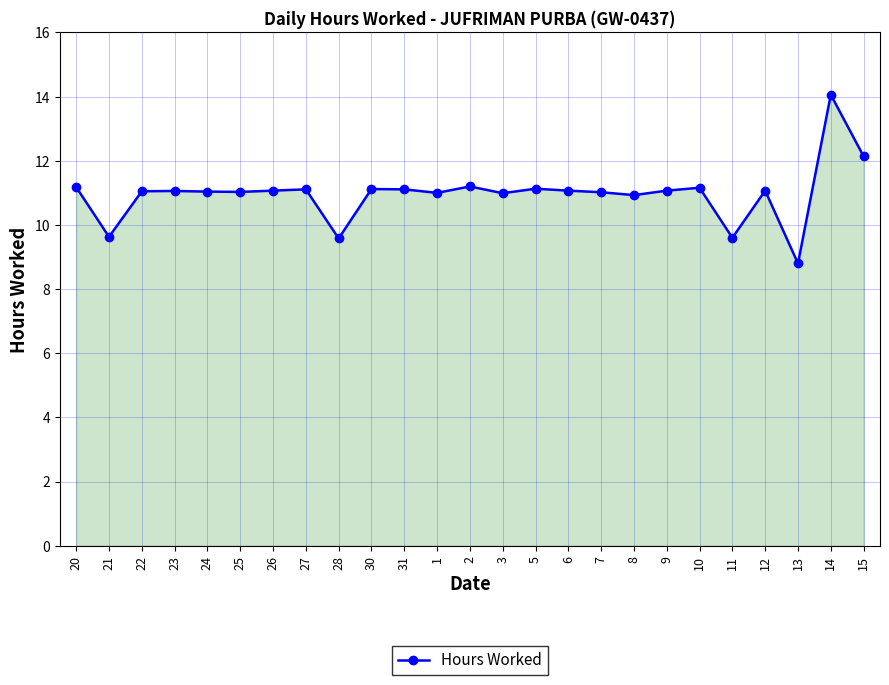

What is the change in value from 27 to 3?

-0.1